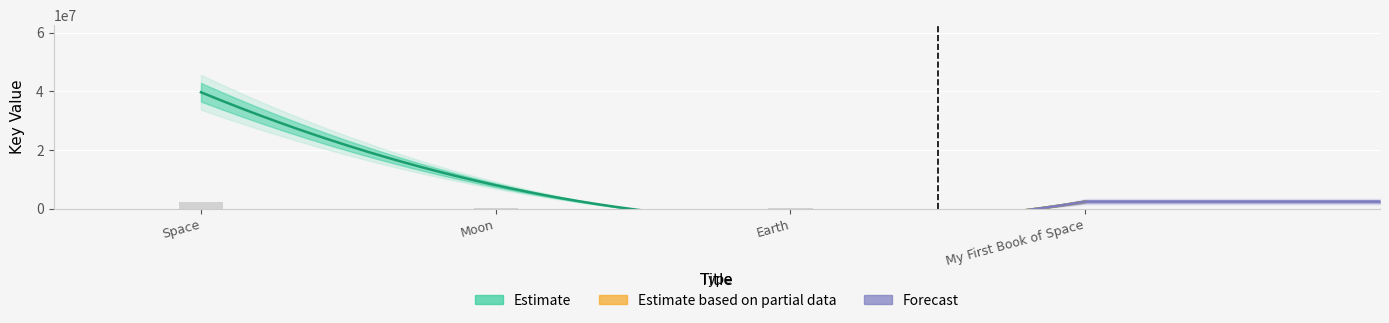

What is the sum of all values?

2279367.1